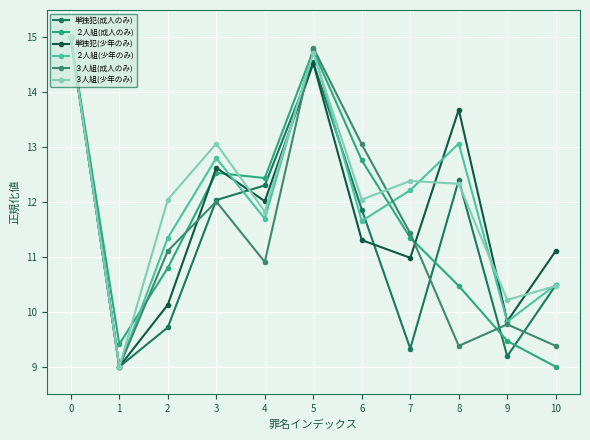

How many categories are shown in the chart?

11